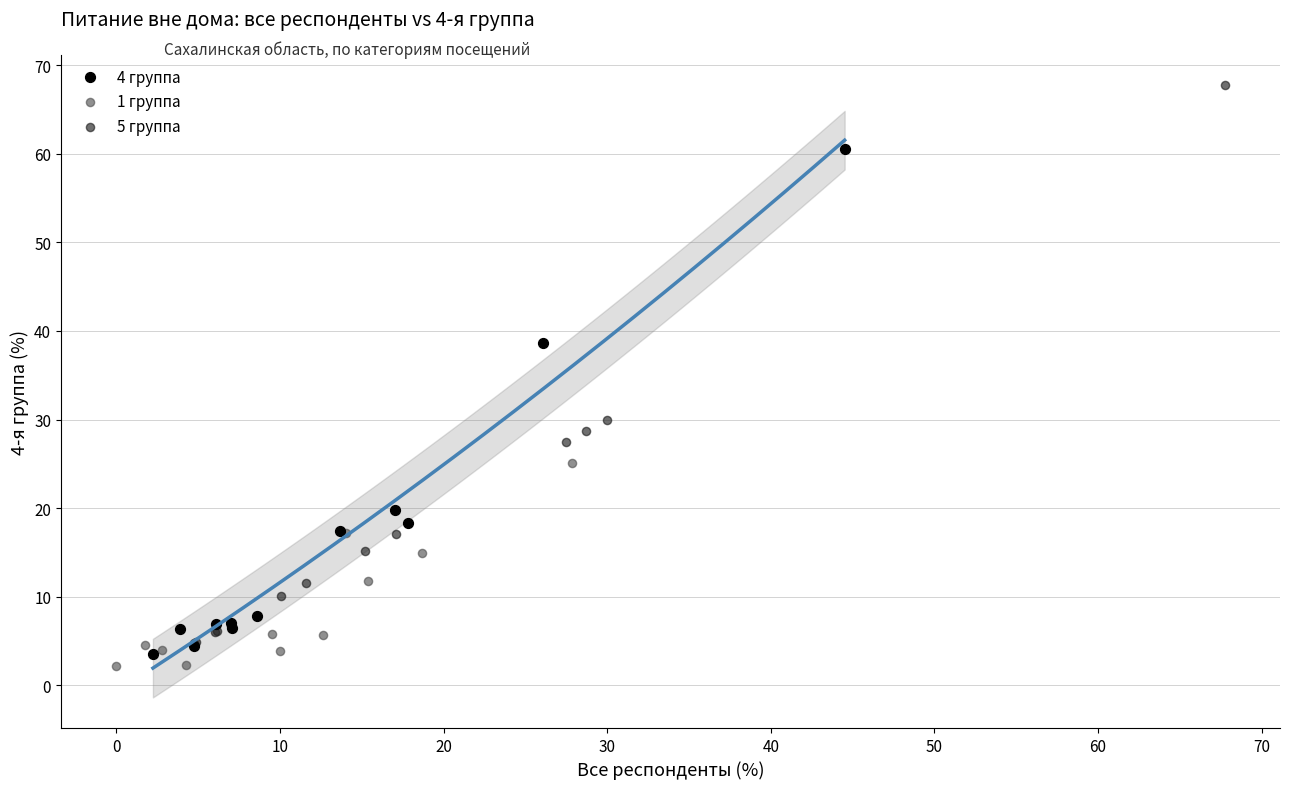

Which series has the widest spread of Y values?

5 группа